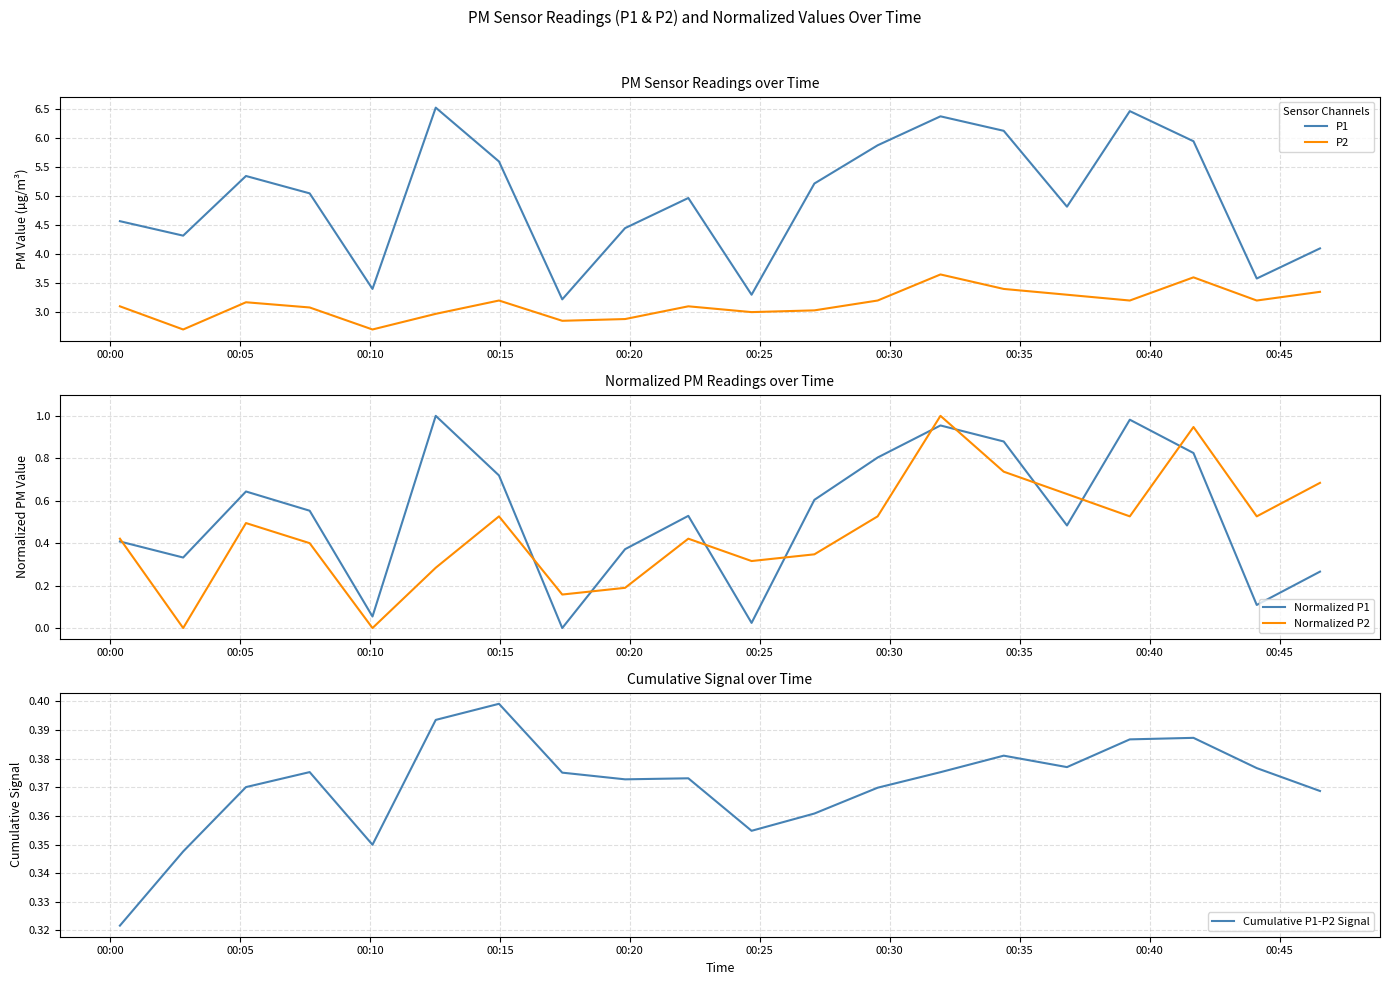

How many data points in P2 are above 3?

14